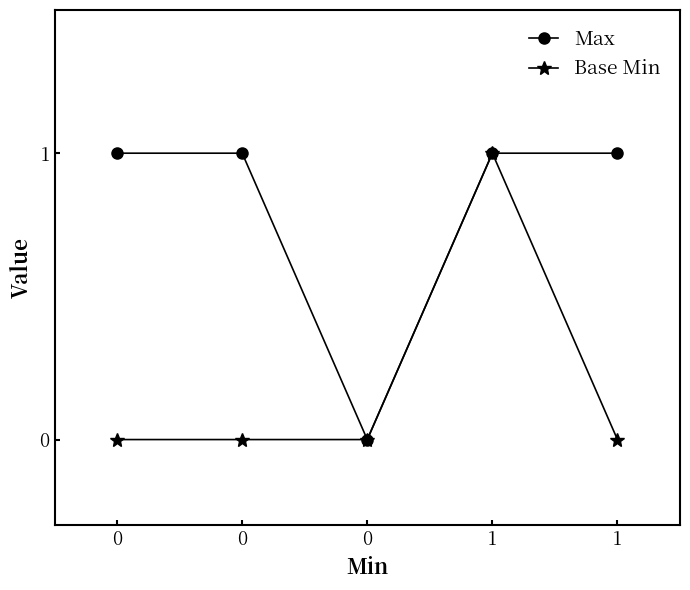

What is the value of the Base Min point at the 4th from the left?

1